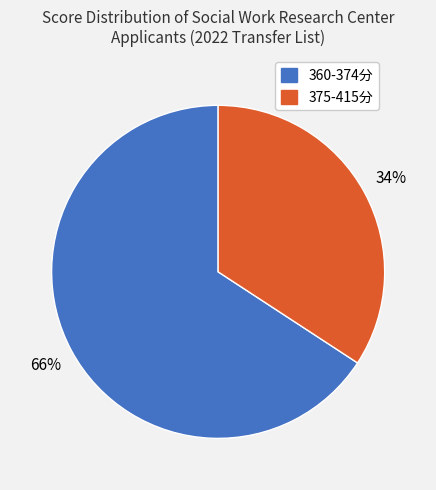

To the nearest percent, what is the difference between the largest and smallest slice percentages?

32%